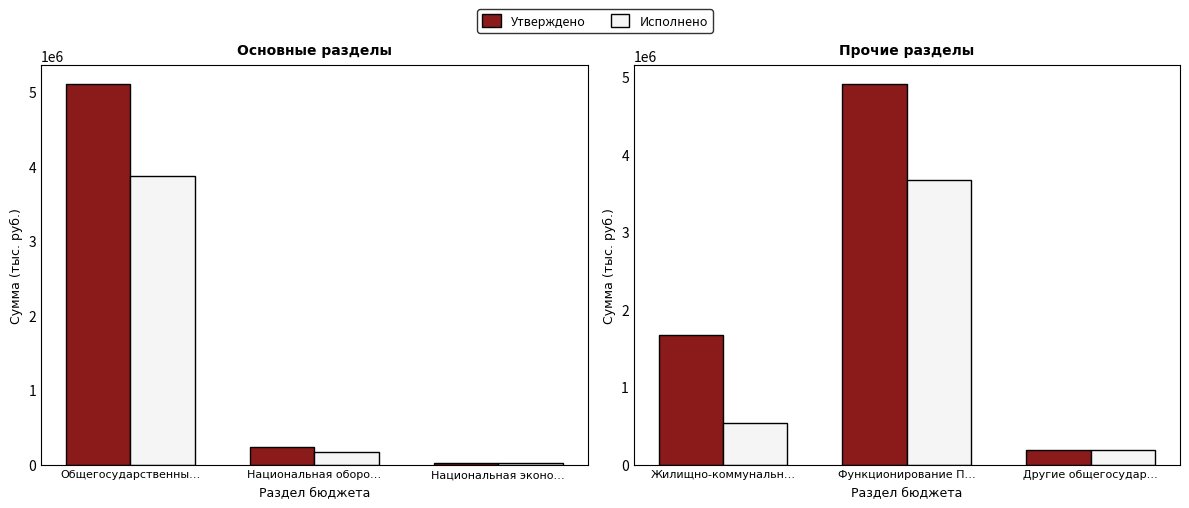

Where does the Утверждено series first go above 1673776?

Жилищно-коммунальн…